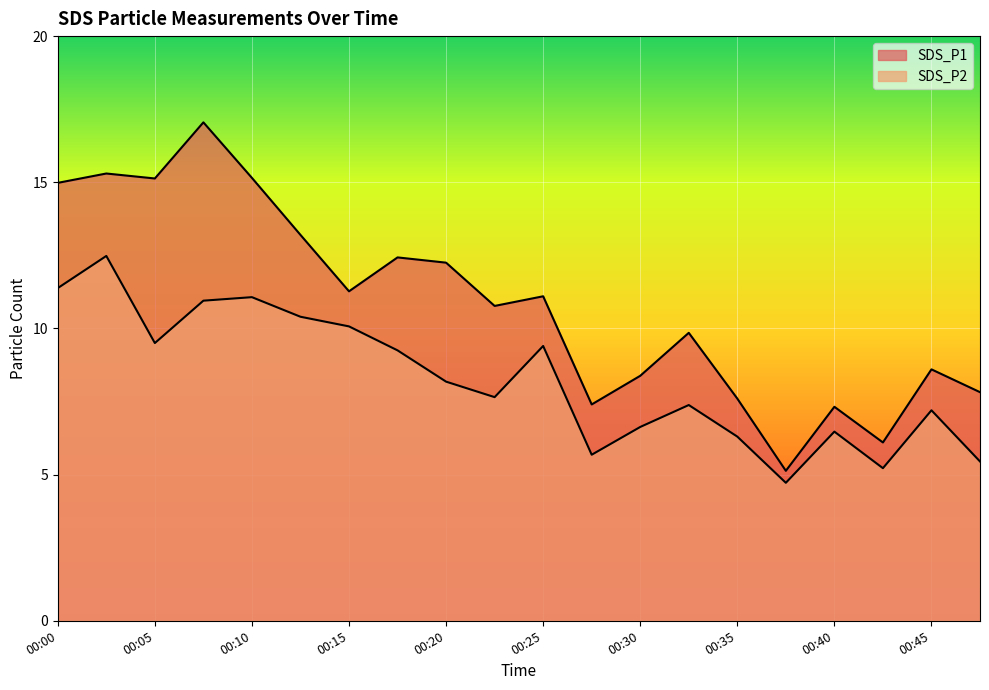

What is the value of the SDS_P2 point at the 6th from the left?

10.4